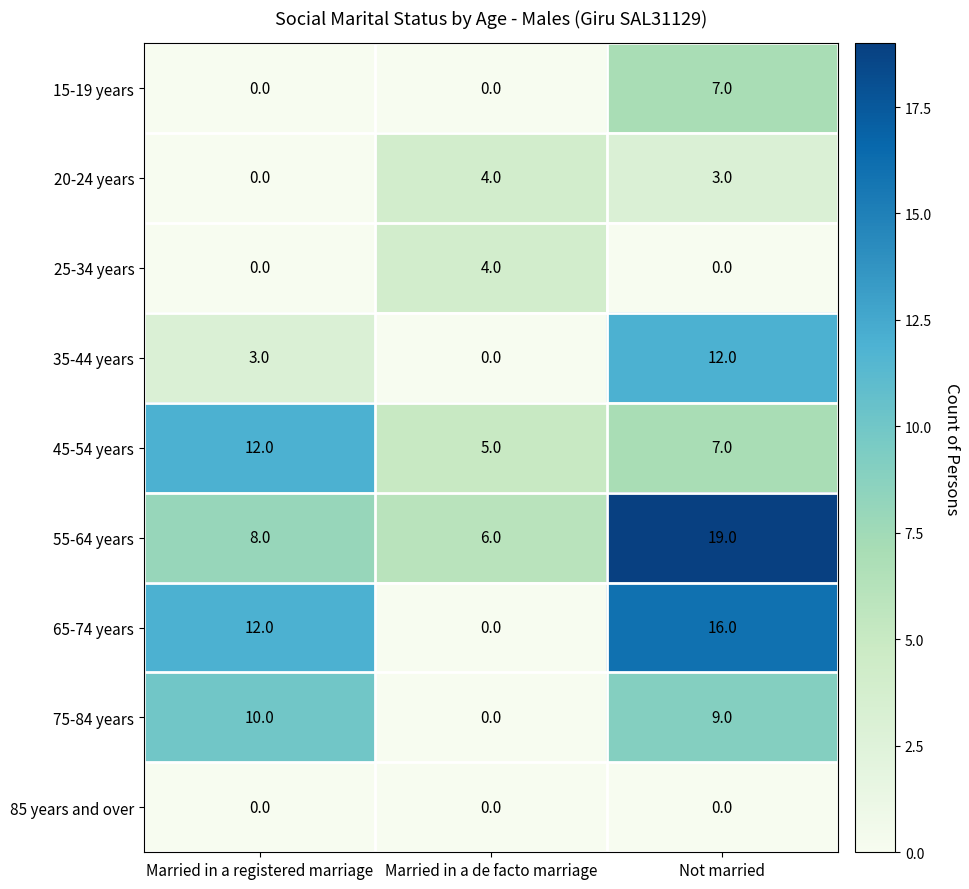

What is the spread (max minus min) of values at Married in a registered marriage?

12